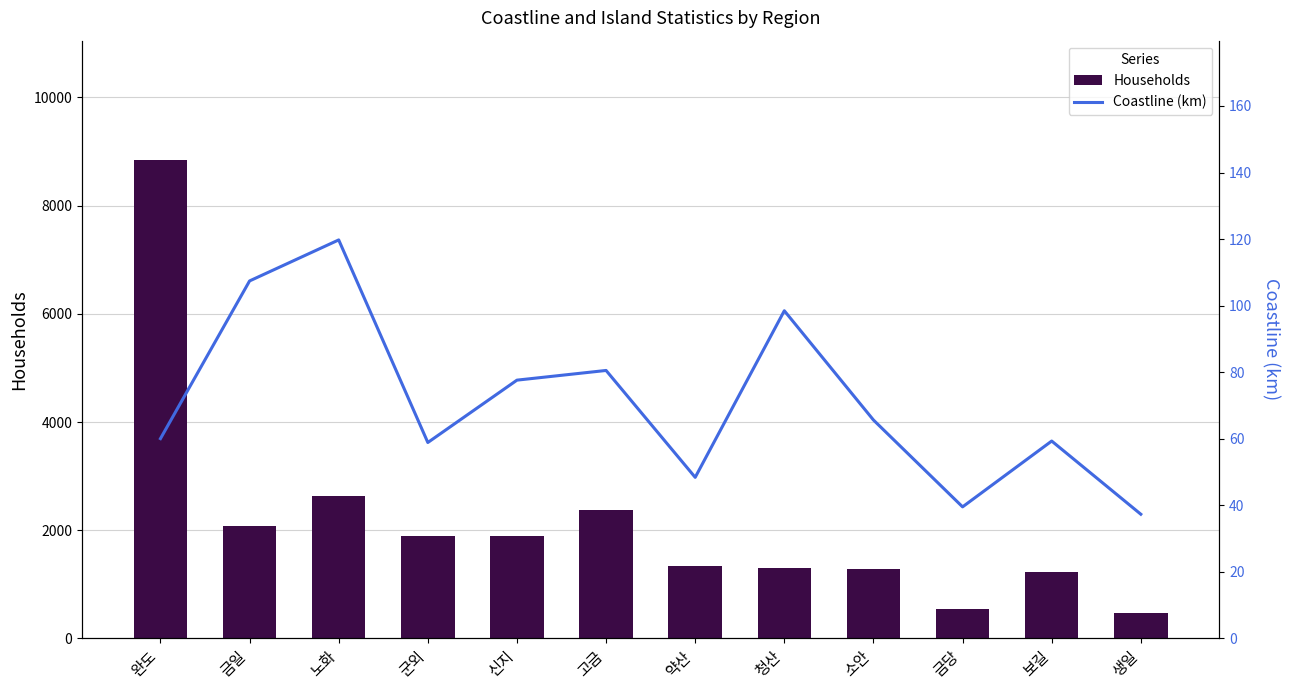

Where does the Coastline (km) series first go above 65?

금일